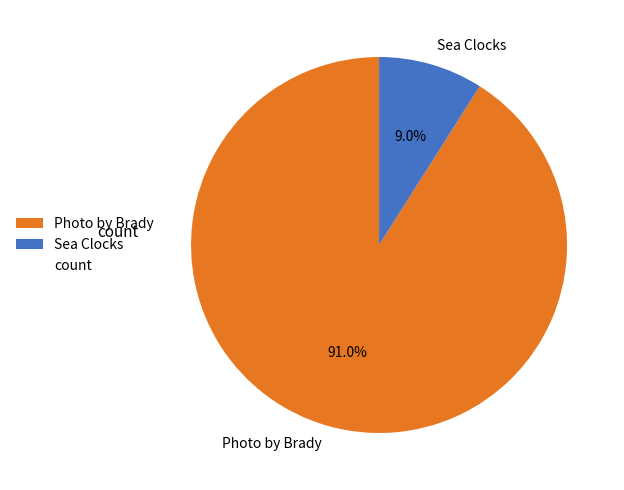

Which has a higher value, Photo by Brady or Sea Clocks?

Photo by Brady